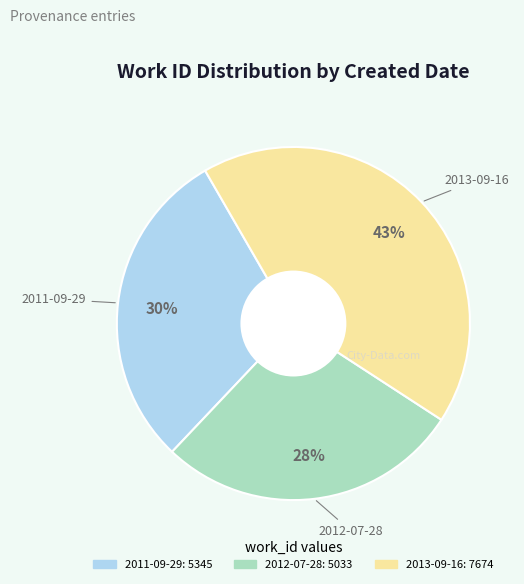

Approximately how many times larger is the value at 2013-09-16 compared to 2011-09-29?

1.4